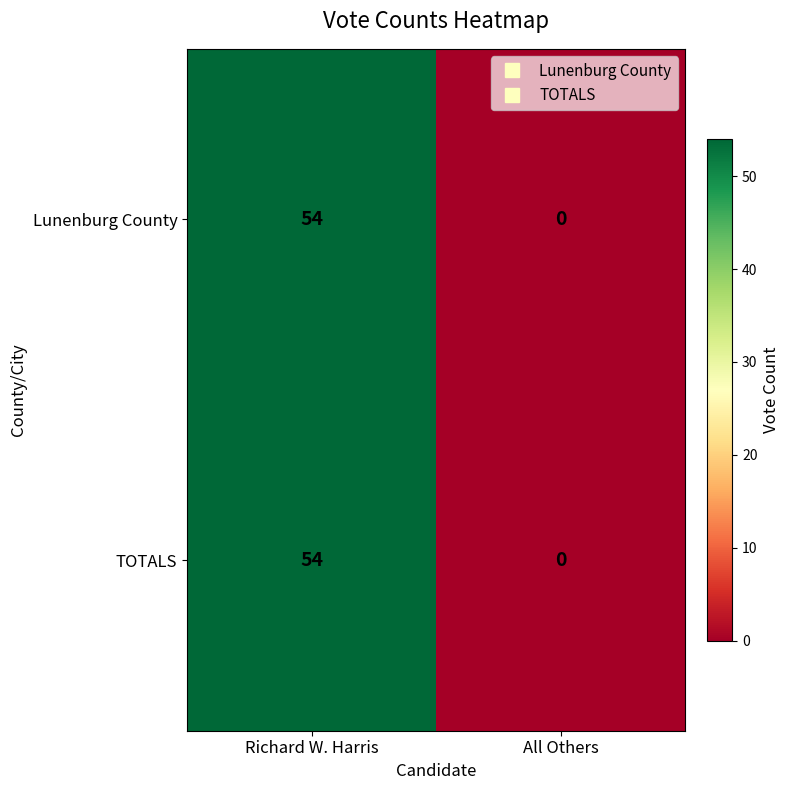

Which category has the lowest value across all series?

All Others